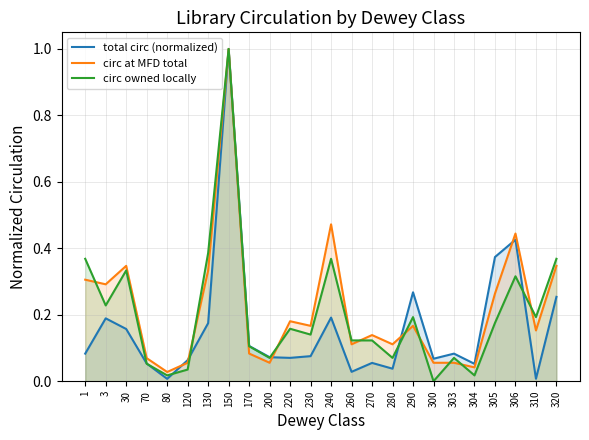

What is the average value of the circ at MFD total series?

0.2